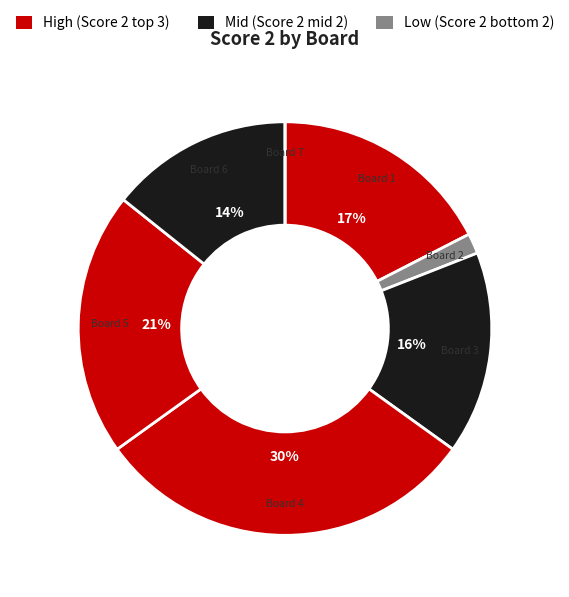

Which slice is the smallest?

Board 7